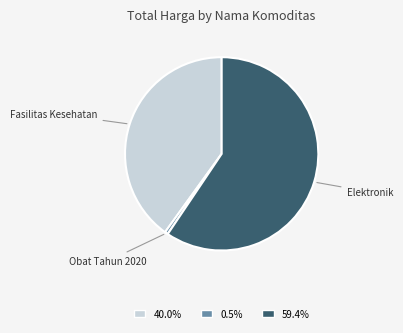

Combined, do Obat Tahun 2020 and Fasilitas Kesehatan account for over 50%?

No